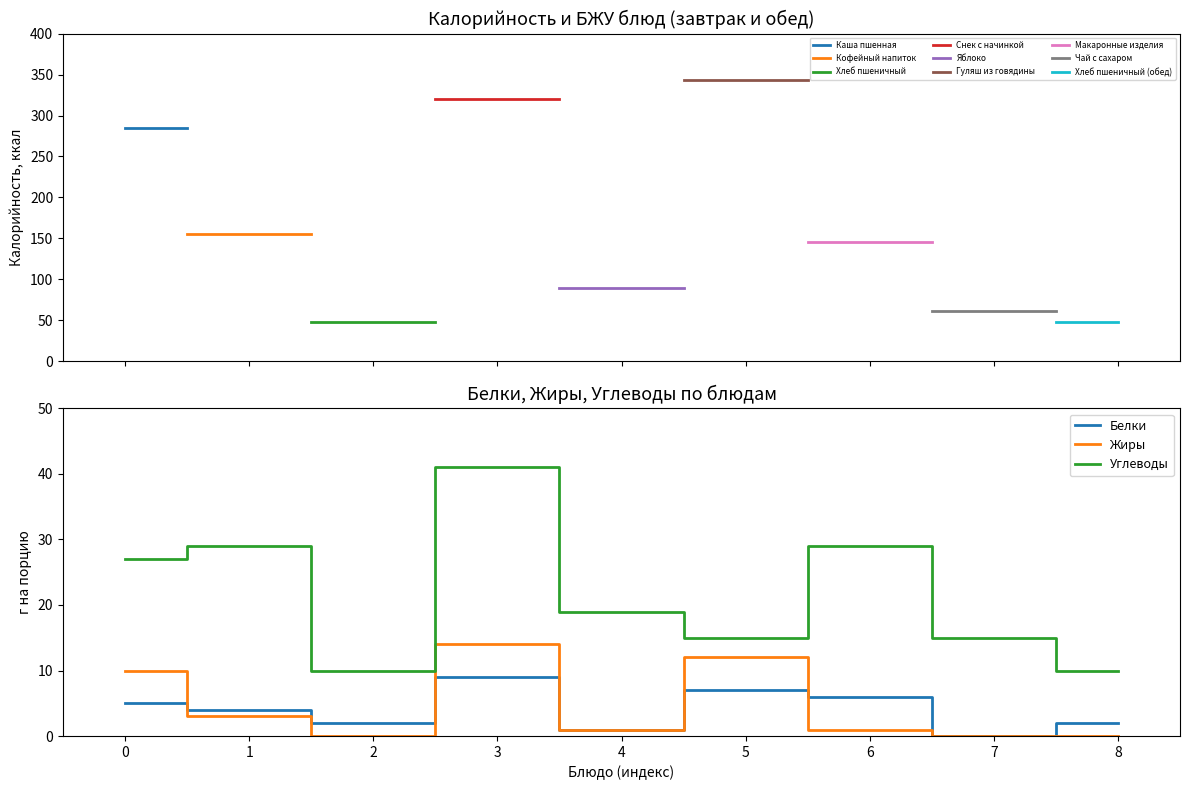

Is the value of Углеводы at 4 greater than the value of Жиры at 0?

Yes